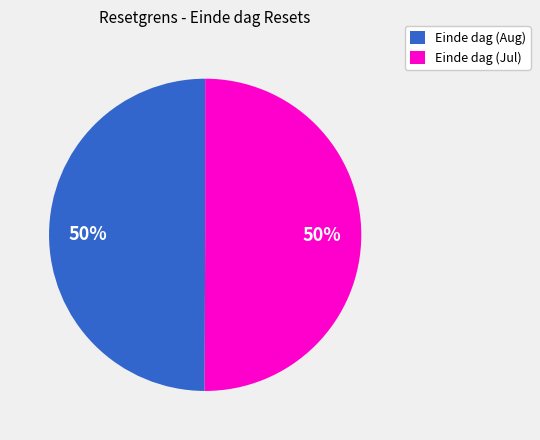

Count the number of slices in the pie.

2